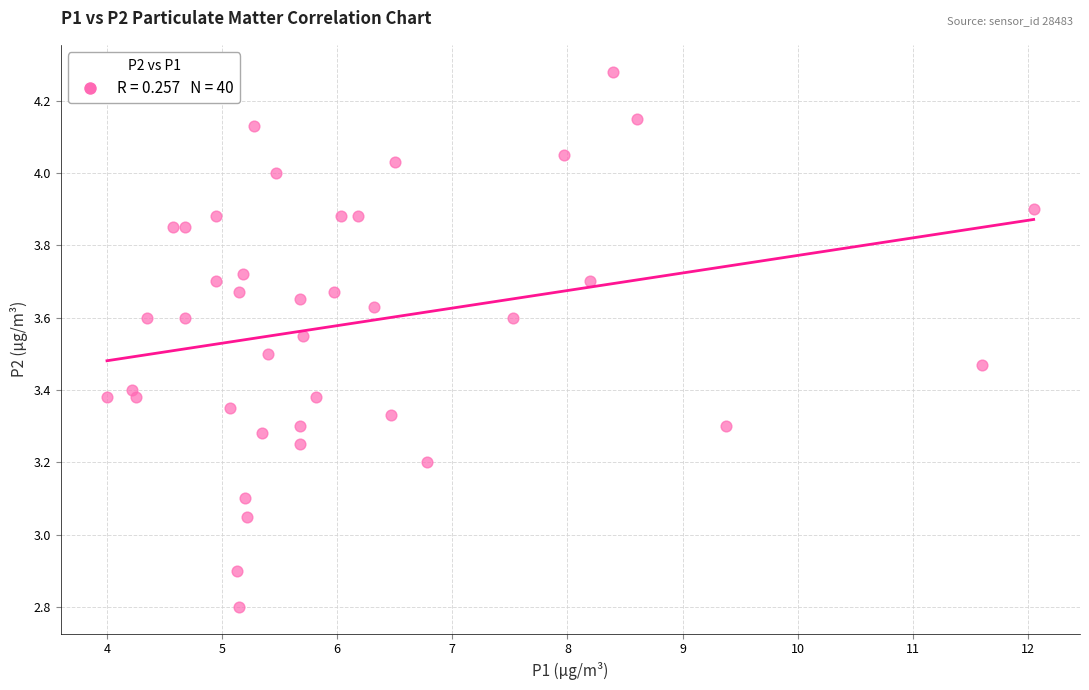

What is the range of X values (max minus min)?

8.1